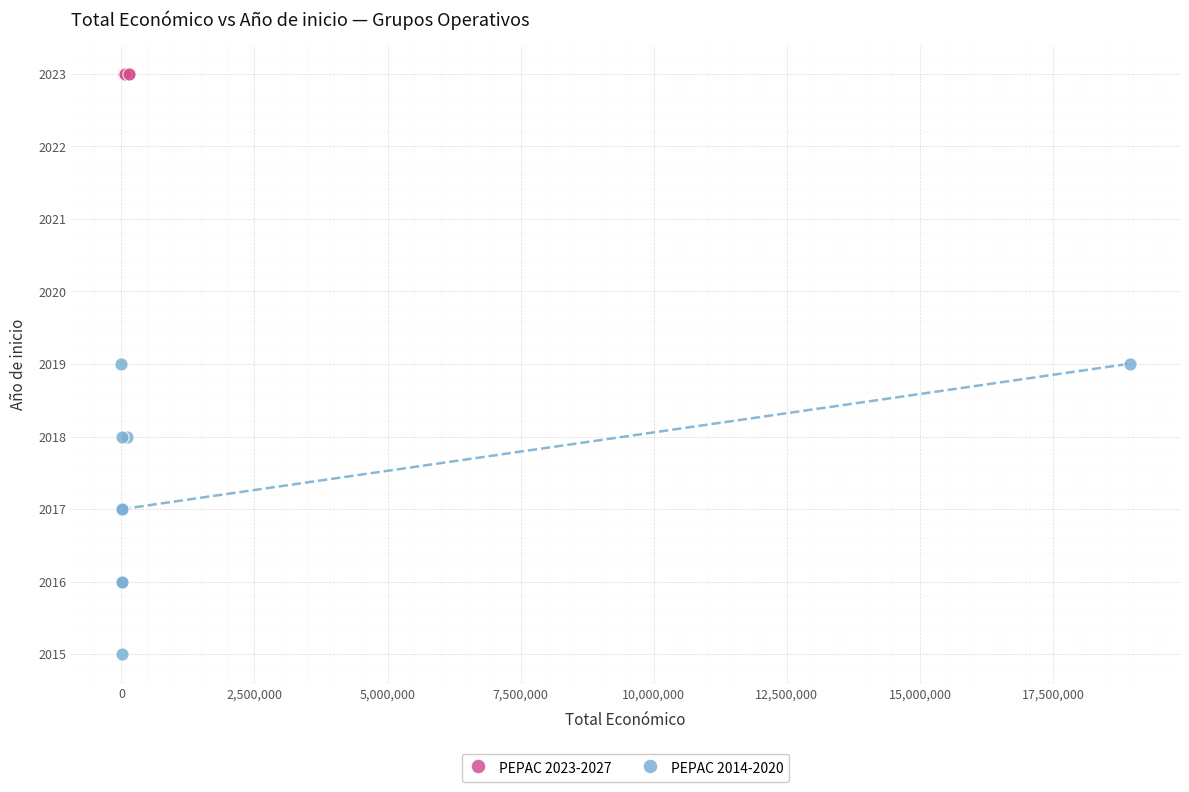

Which series reaches the minimum Y coordinate?

PEPAC 2014-2020